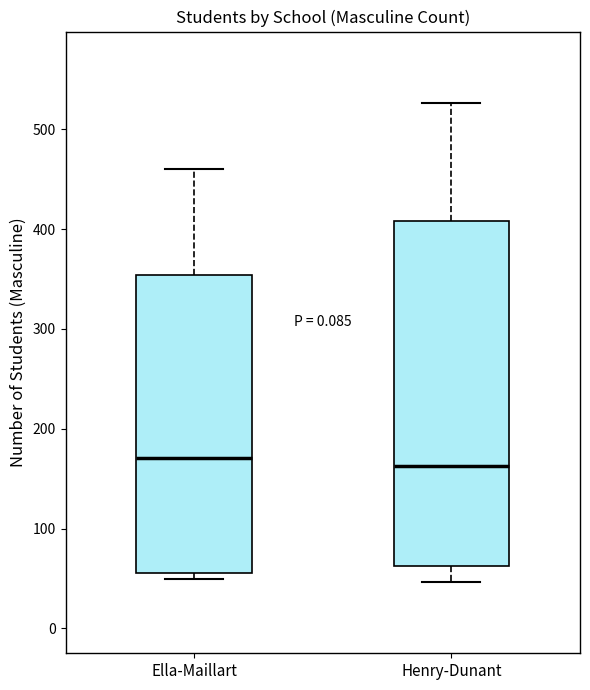

Reading left to right, read every box against the y-axis: the position of its median line, the range the box covers, and the ends of its whiskers. The values are not printed on the chart, so give them approximately, as read against the axis.

Ella-Maillart: median 170, box 60 to 350, whiskers 50 to 460
Henry-Dunant: median 160, box 60 to 410, whiskers 50 to 530